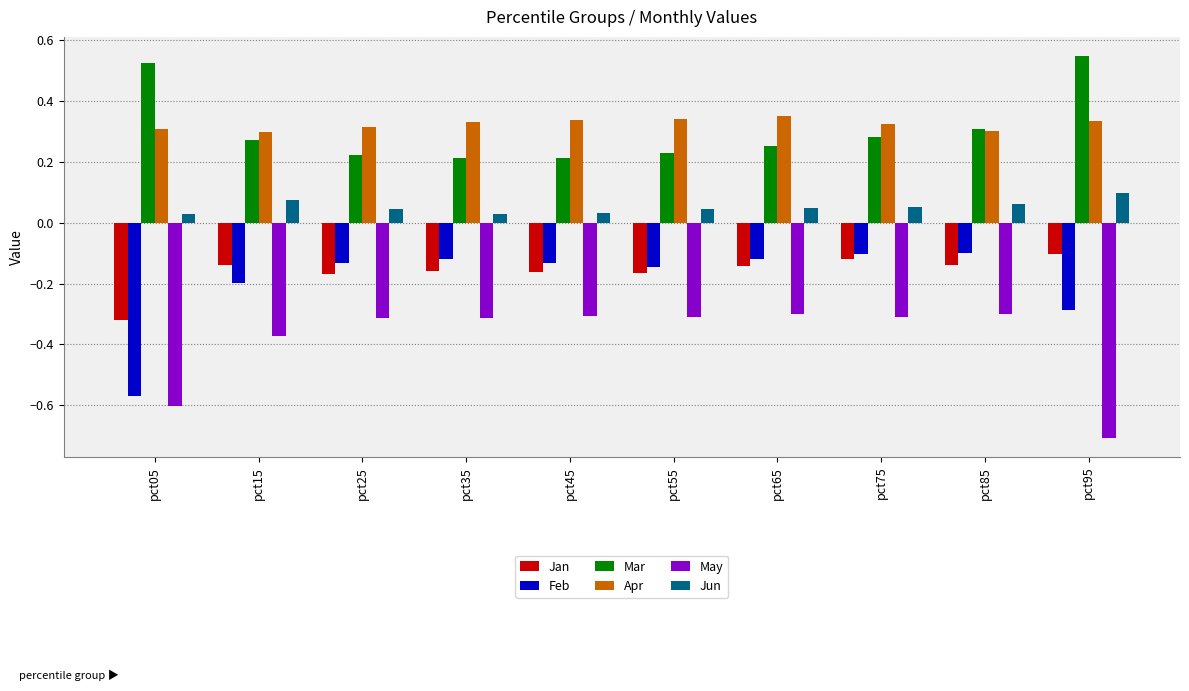

List the labels in order of Feb value, smallest first.

pct05, pct95, pct15, pct55, pct25, pct45, pct35, pct65, pct75, pct85